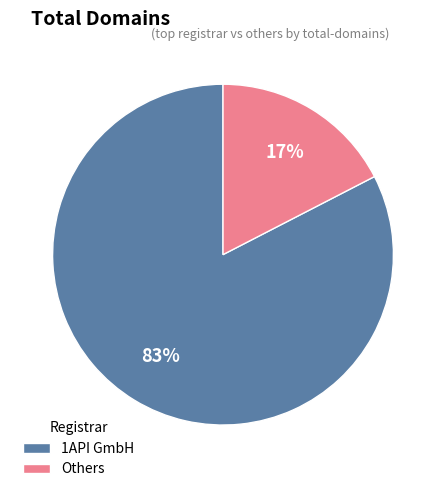

Which category has the biggest portion of the pie?

1API GmbH